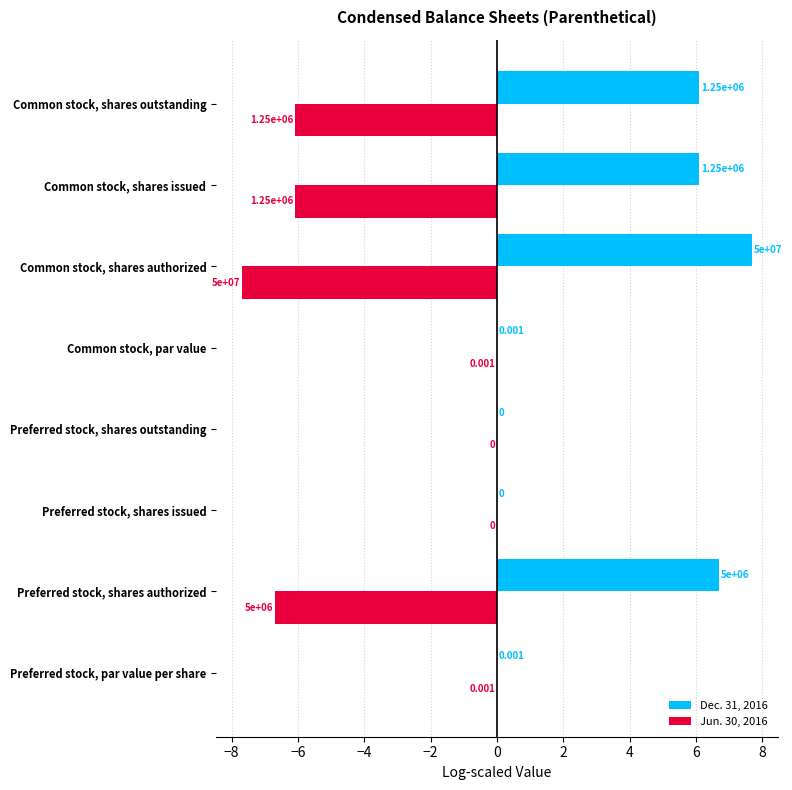

Is the value of Jun. 30, 2016 at Common stock, par value greater than the value of Dec. 31, 2016 at Preferred stock, shares authorized?

No